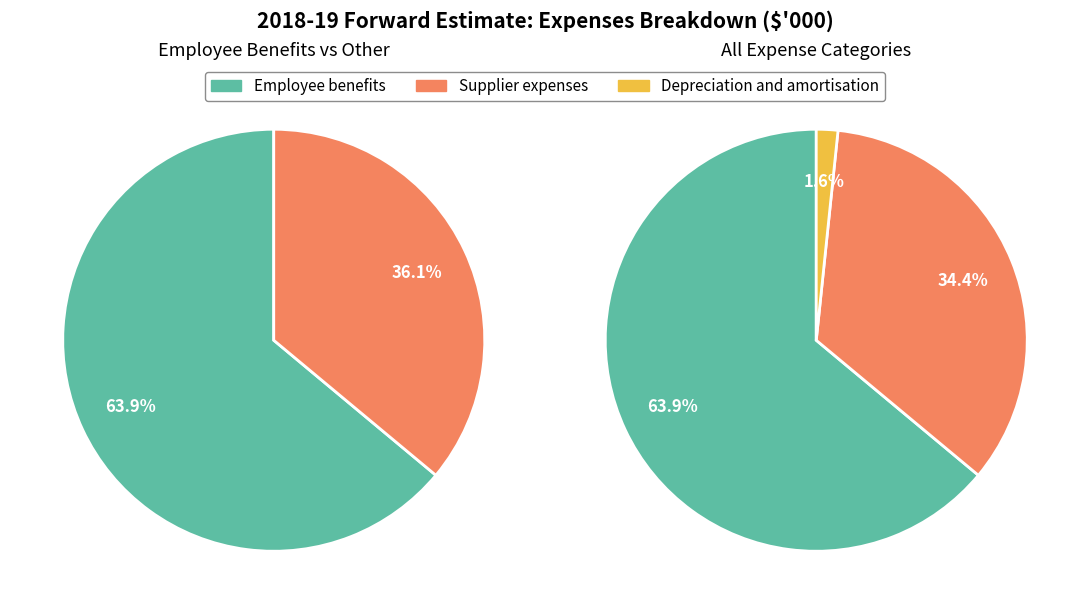

Count the number of slices in the pie.

3